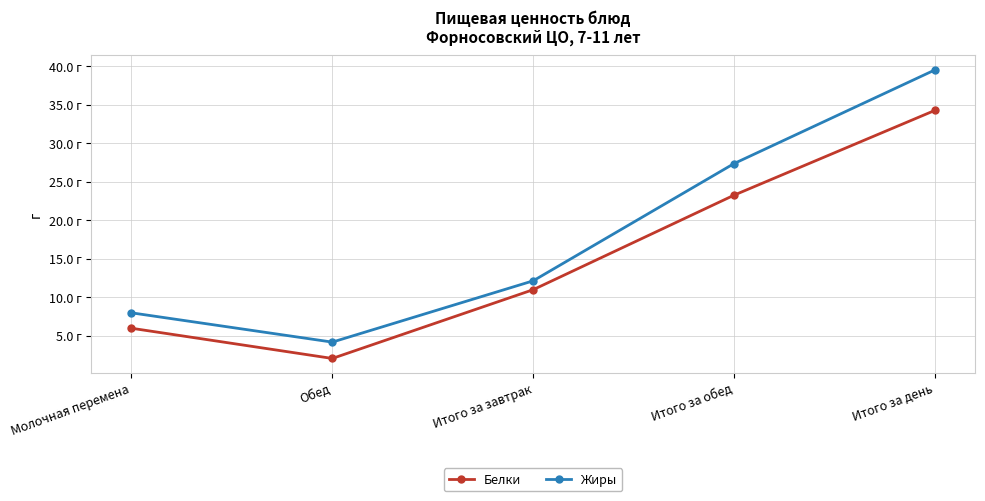

What is the value of the Белки point at the 1st from the left?

6.0